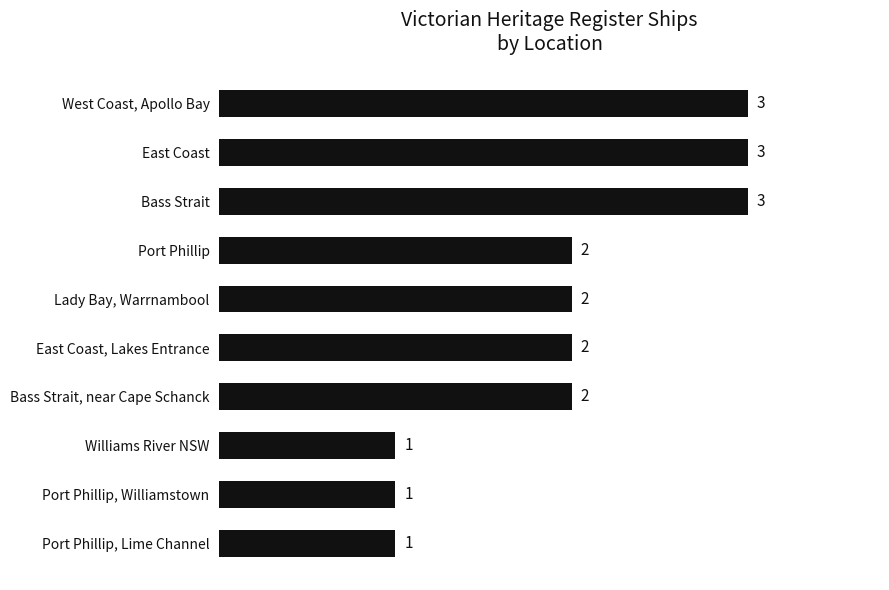

What is the label of the 10th bar from the top?

Port Phillip, Lime Channel